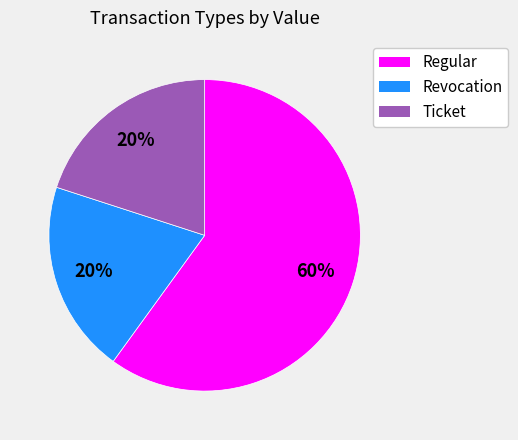

Is Regular the majority of the pie?

Yes